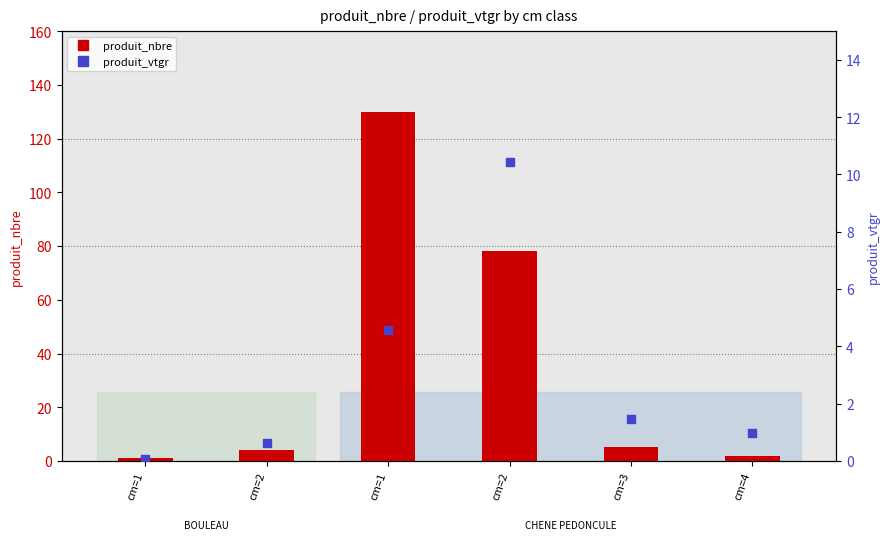

What are all the series names shown in the legend?

produit_nbre, produit_vtgr